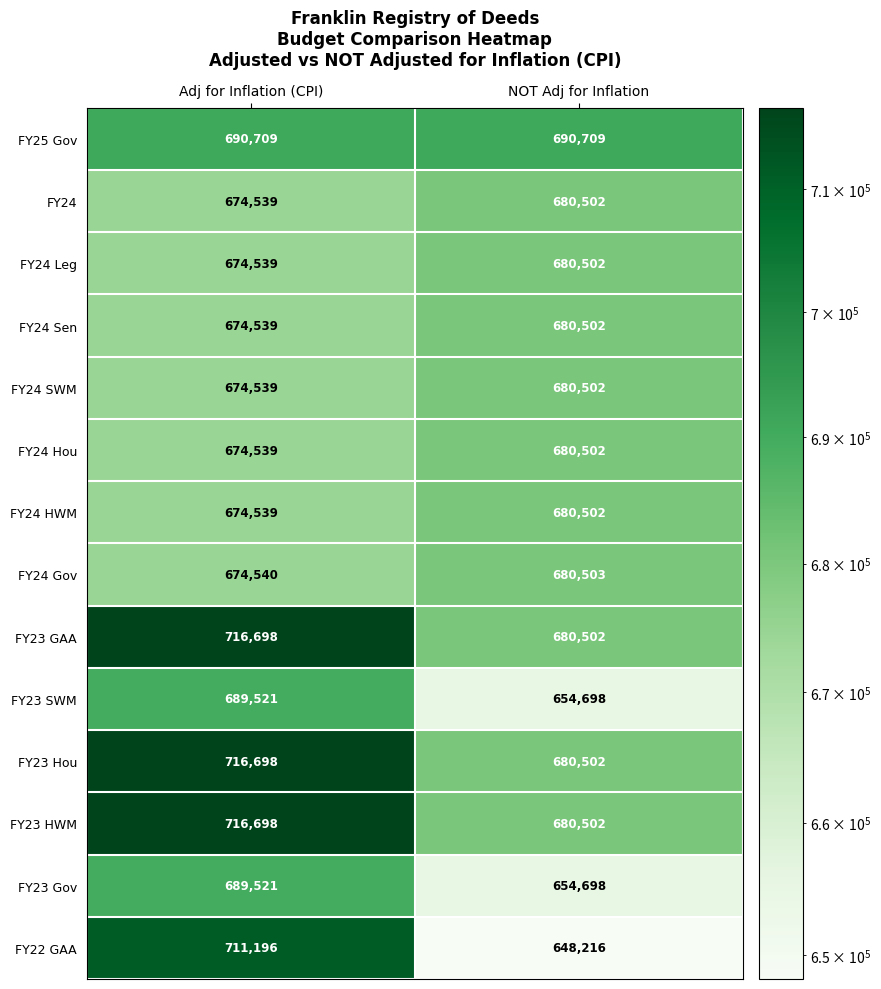

At which category does the chart reach its minimum across all series?

NOT Adj for Inflation